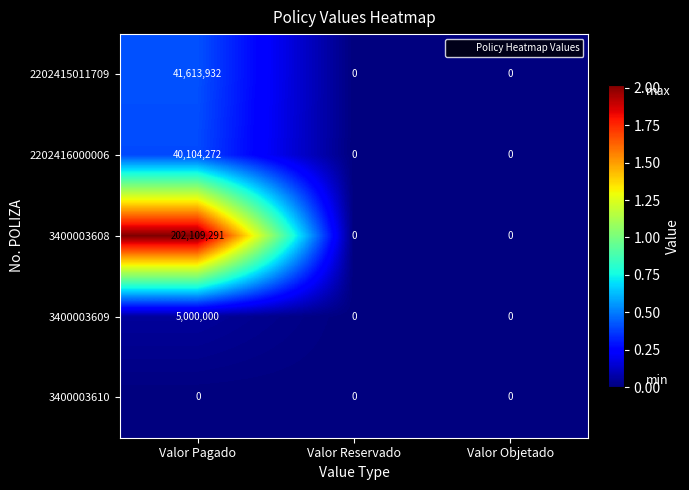

Between Valor Pagado and Valor Reservado, which series saw the biggest shift?

3400003608